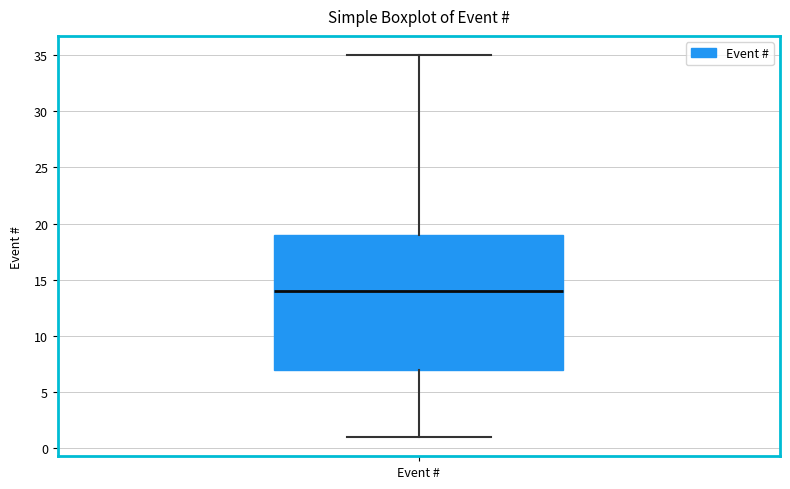

Read this box plot against the y-axis: the position of the median line, the range covered by the box, and the ends of both whiskers. The values are not printed on the chart, so give them approximately, as read against the axis.

median 14, box 7 to 19, whiskers 1 to 35